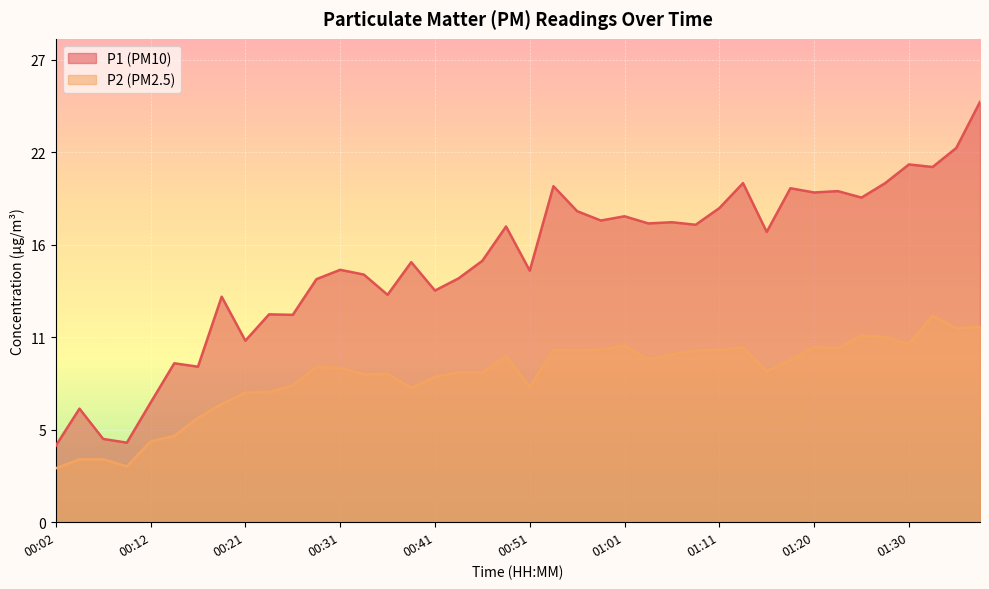

What is the highest value of the P1 series?

24.7